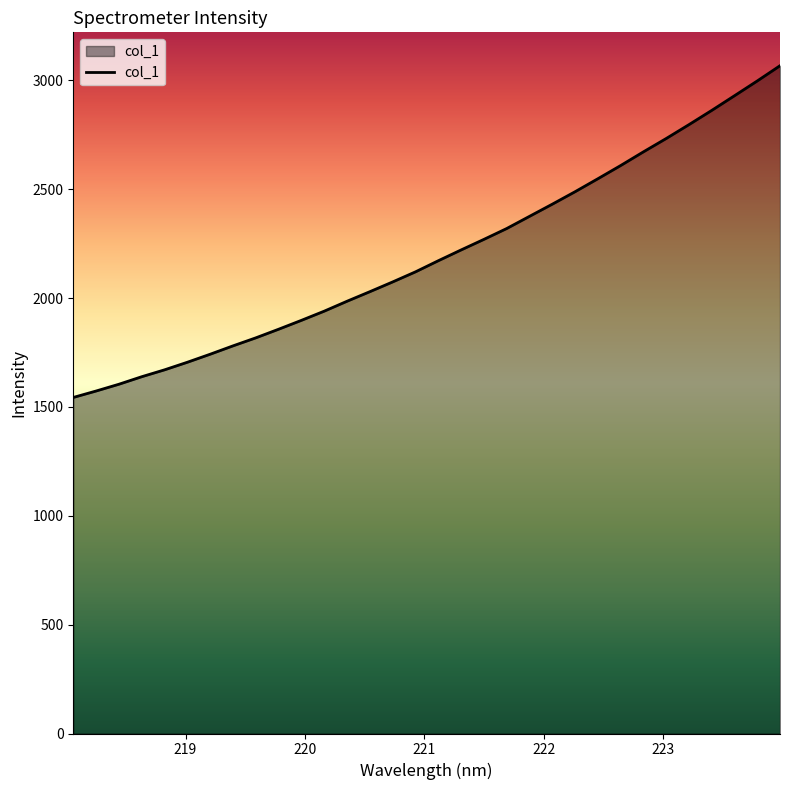

Reading left to right, what are all the values shown in this chart?

1543.8	1573.4	1604.5	1639.1	1670.7	1705.6	1742.5	1780.9	1817.7	1857.3	1898.1	1940.3	1985.9	2029.8	2074.6	2120.8	2171.9	2221.4	2270.0	2319.7	2375.7	2431.6	2488.8	2548.4	2609.0	2672.0	2733.3	2797.1	2862.4	2929.9	2997.8	3067.8